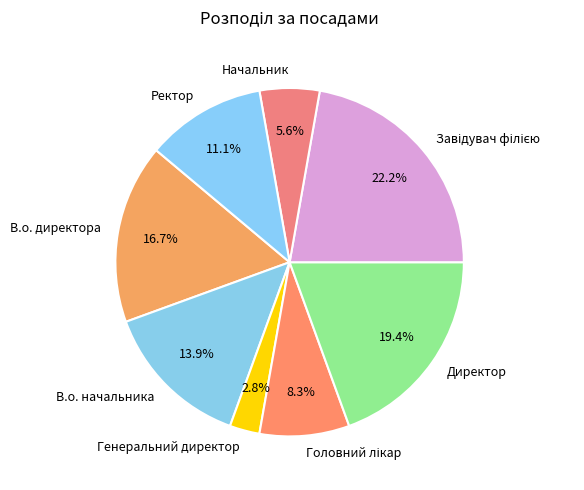

Is there any slice that represents more than half of the pie?

No